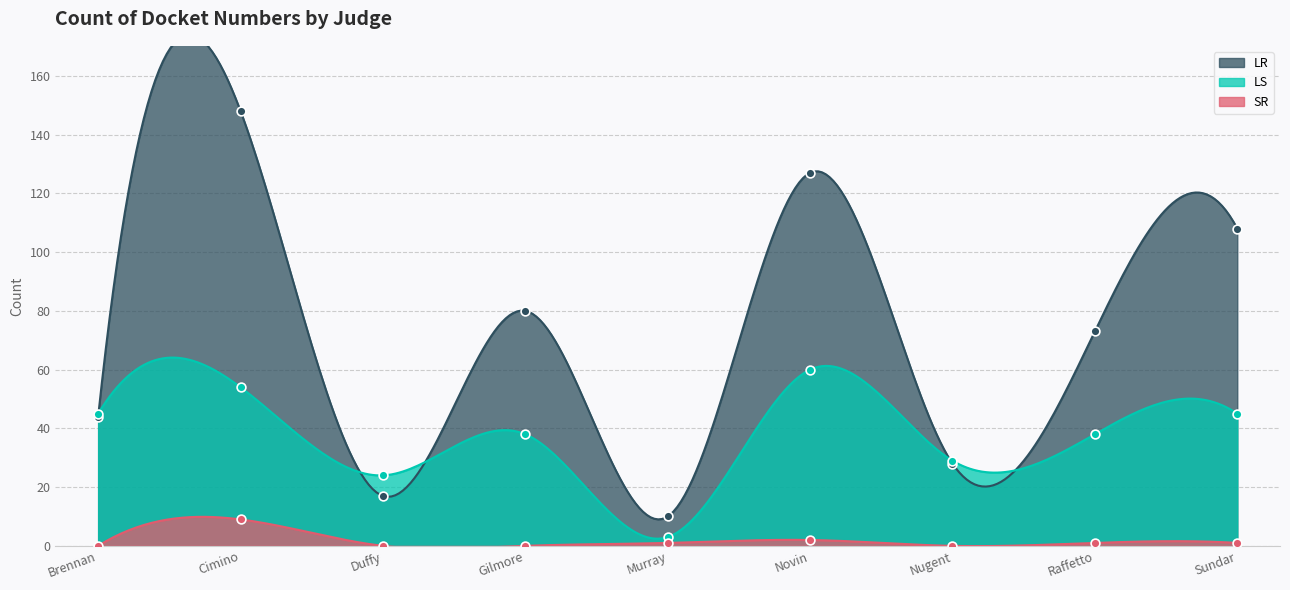

Which series has the largest total across all categories?

LR